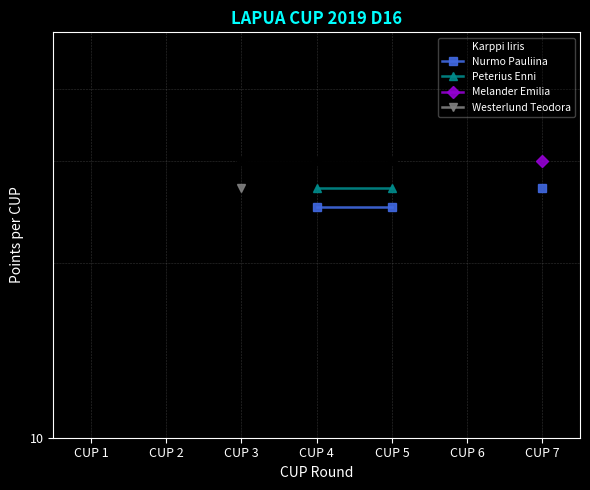

The Nurmo Pauliina series shows 25.0 at CUP 4. True or false?

True